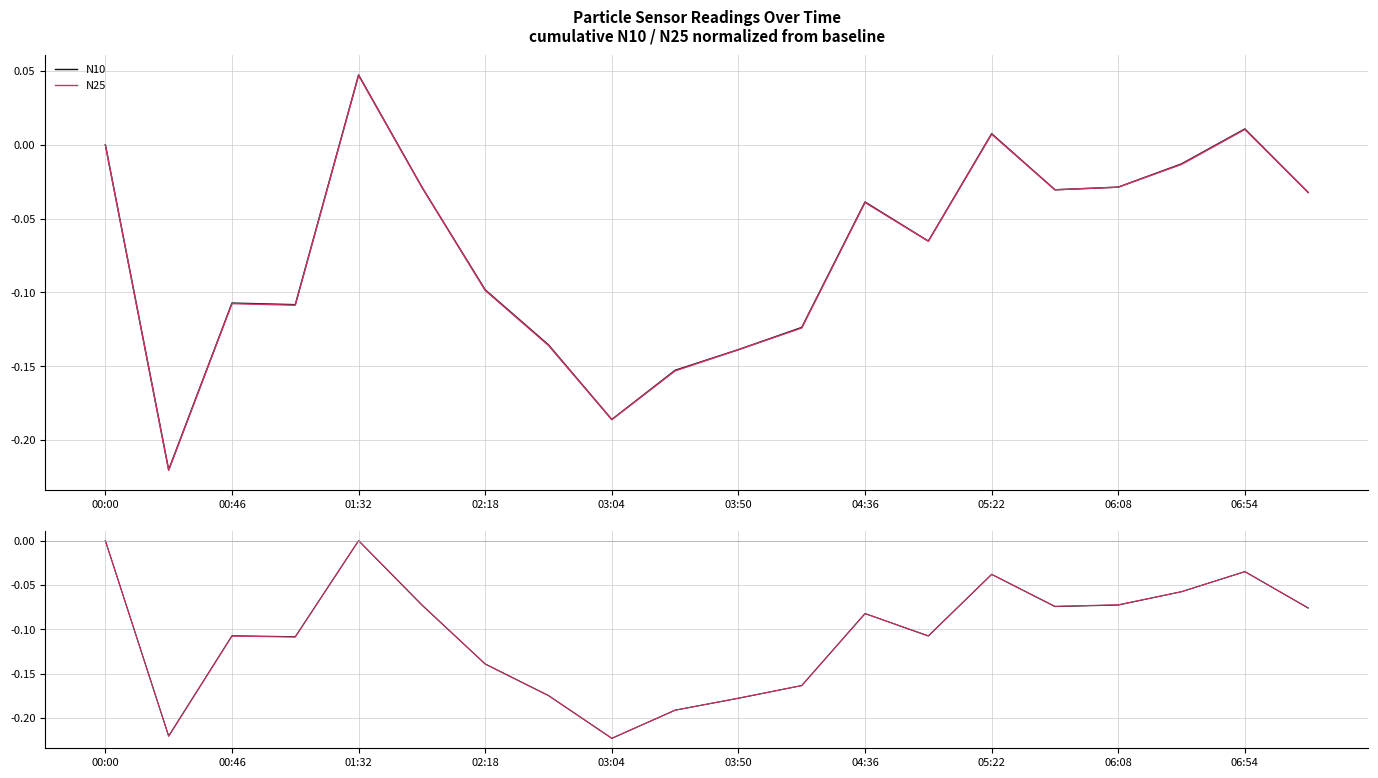

How many values in the N25 series are below 0?

18